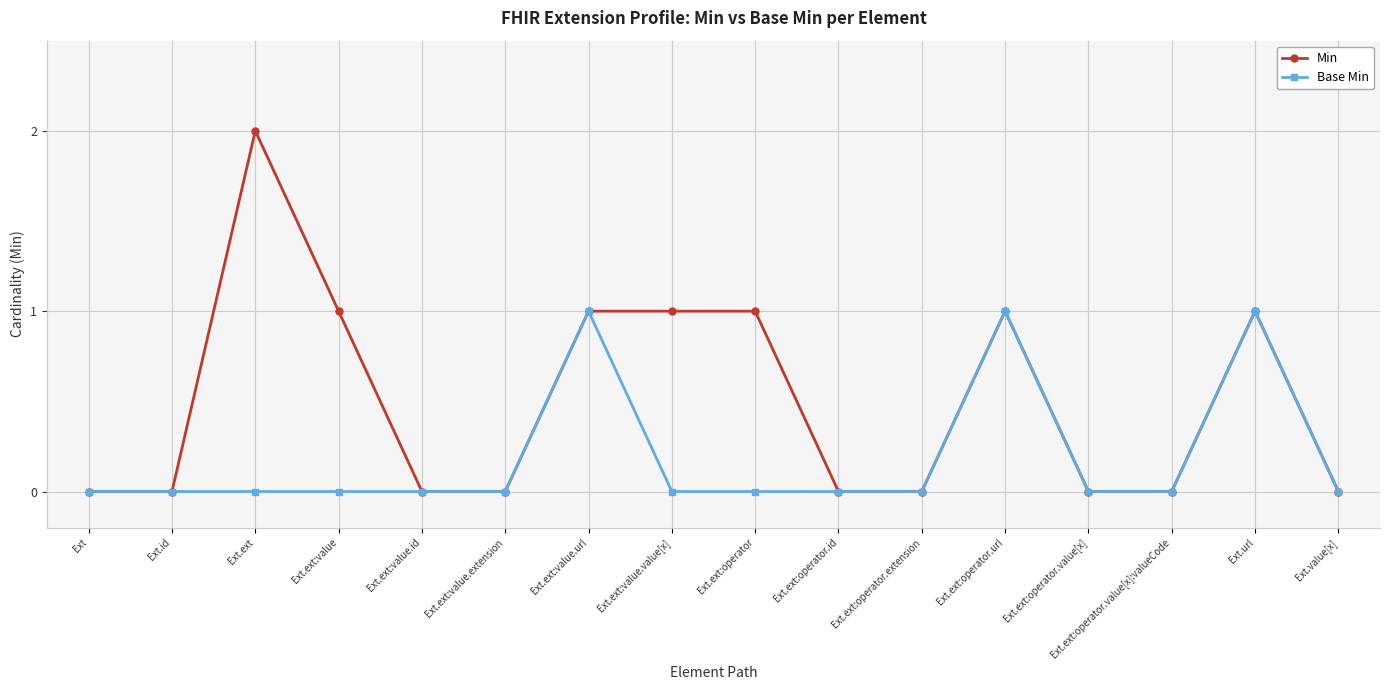

Reading right to left, transcribe all the data shown in this chart.

Min: 0	1	0	0	1	0	0	1	1	1	0	0	1	2	0	0
Base Min: 0	1	0	0	1	0	0	0	0	1	0	0	0	0	0	0